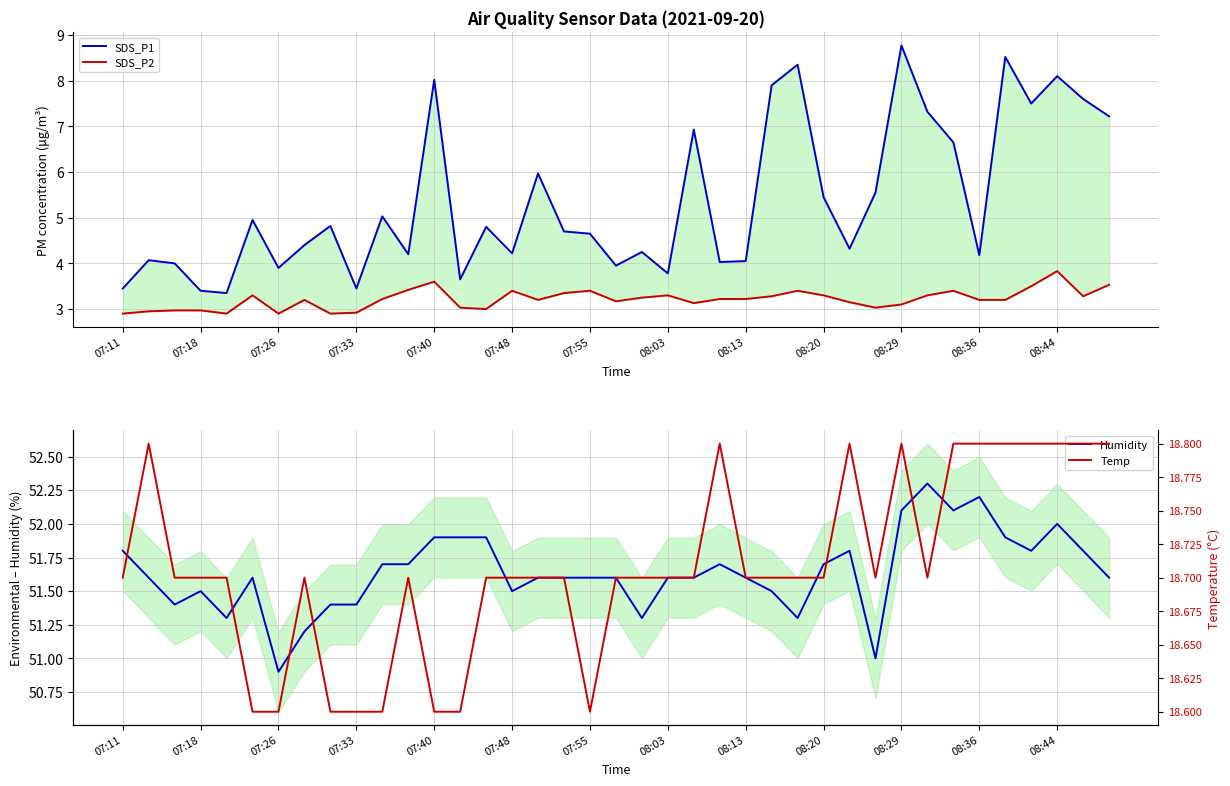

What is the lowest value of the Humidity series?

50.9